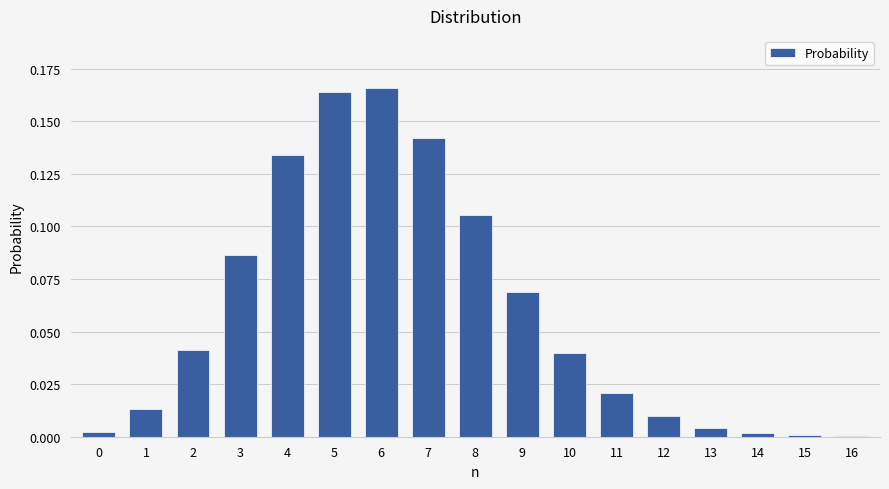

At which category does the chart reach its peak across all series?

6